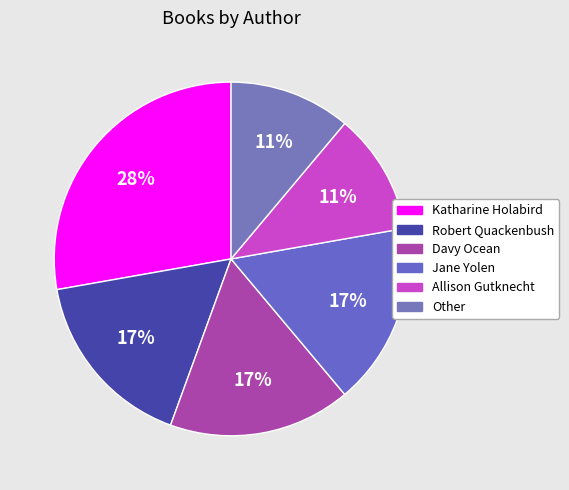

Does Robert Quackenbush account for over 50% of the chart?

No